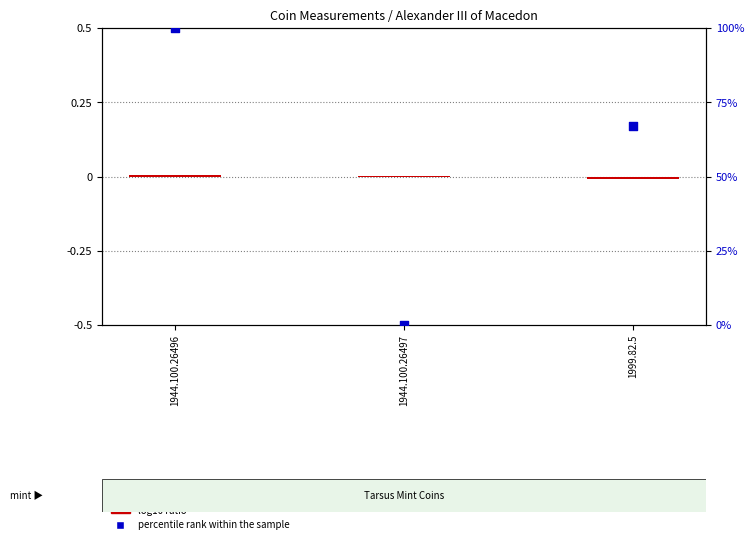

At how many categories does at least one series exceed 67?

1